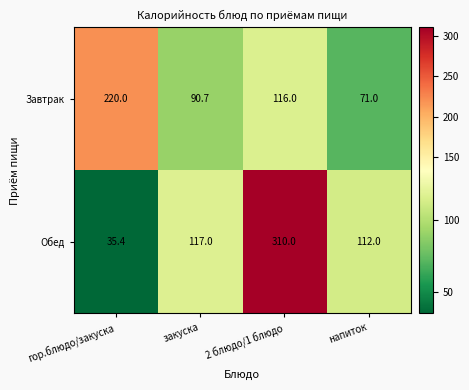

List the series in order of their peak value, highest first.

Обед, Завтрак